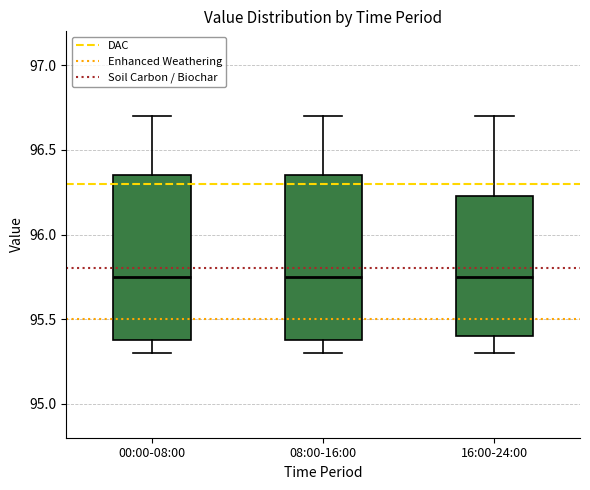

Where is the lower edge of the box for 16:00-24:00 on the y-axis? The values are not printed on the chart, so give them approximately, as read against the axis.

95.40